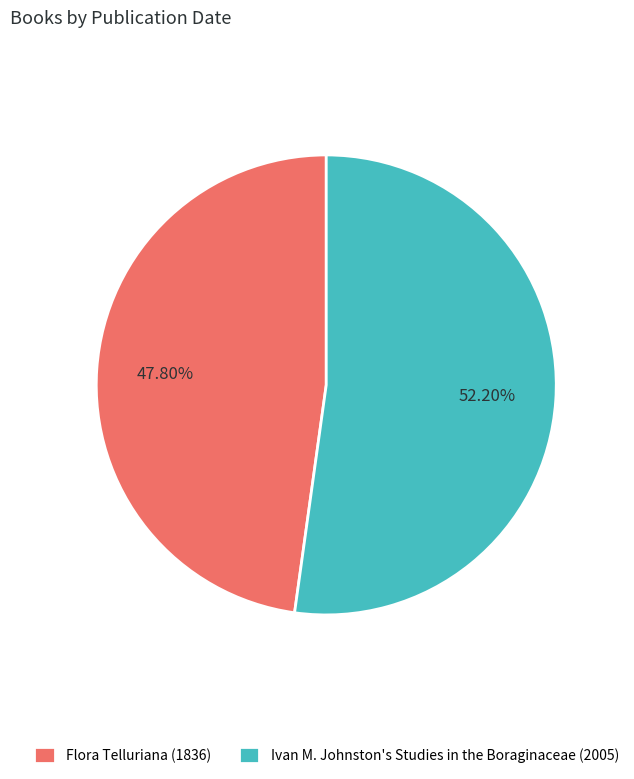

Is it true that Ivan M. Johnston's Studies in the Boraginaceae (2005) is 52% of the pie?

True